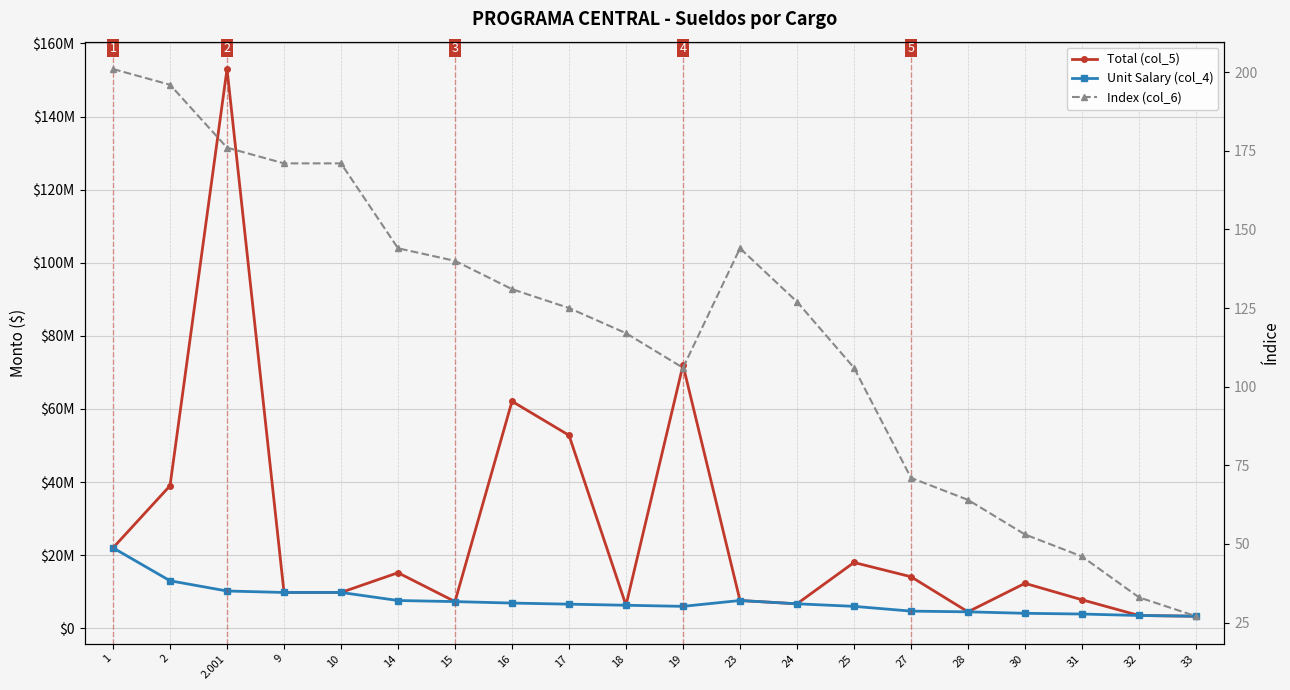

Where does the Unit Salary (col_4) series first go above 6700000?

1